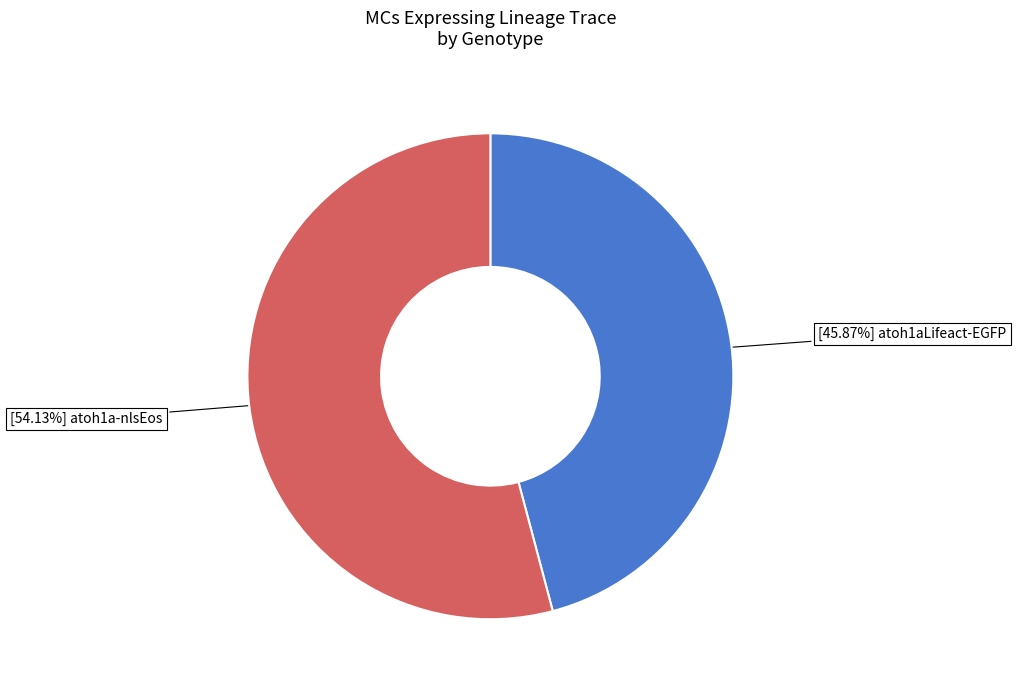

Does any single category account for the majority?

Yes